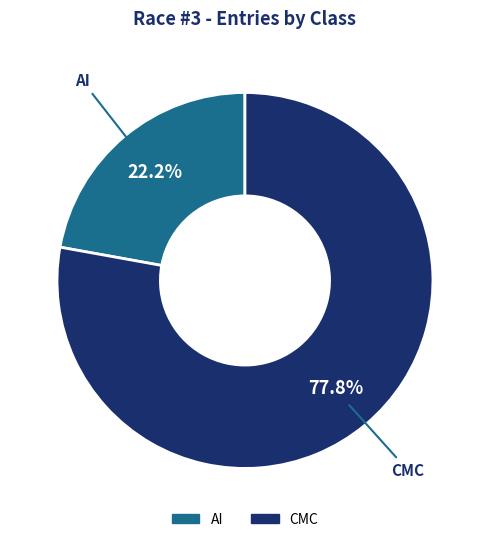

Between AI and CMC, which is larger?

CMC